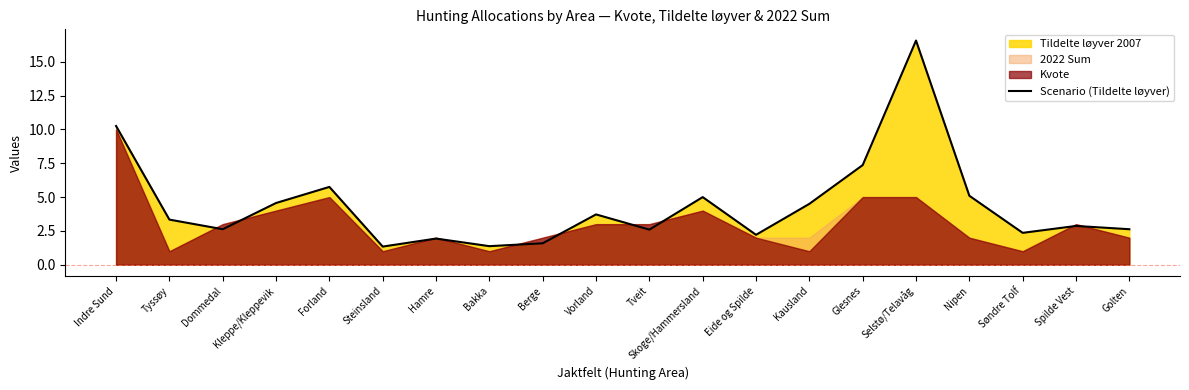

At which label does Scenario (Tildelte løyver) reach its peak?

Selstø/Telavåg